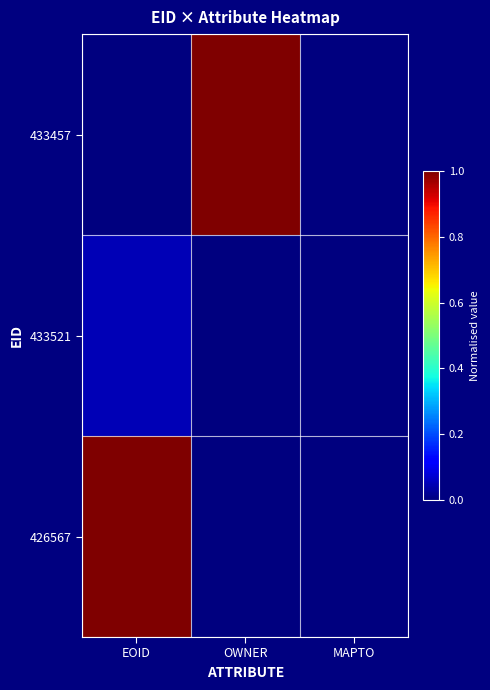

What is the spread (max minus min) of values at OWNER?

1.0